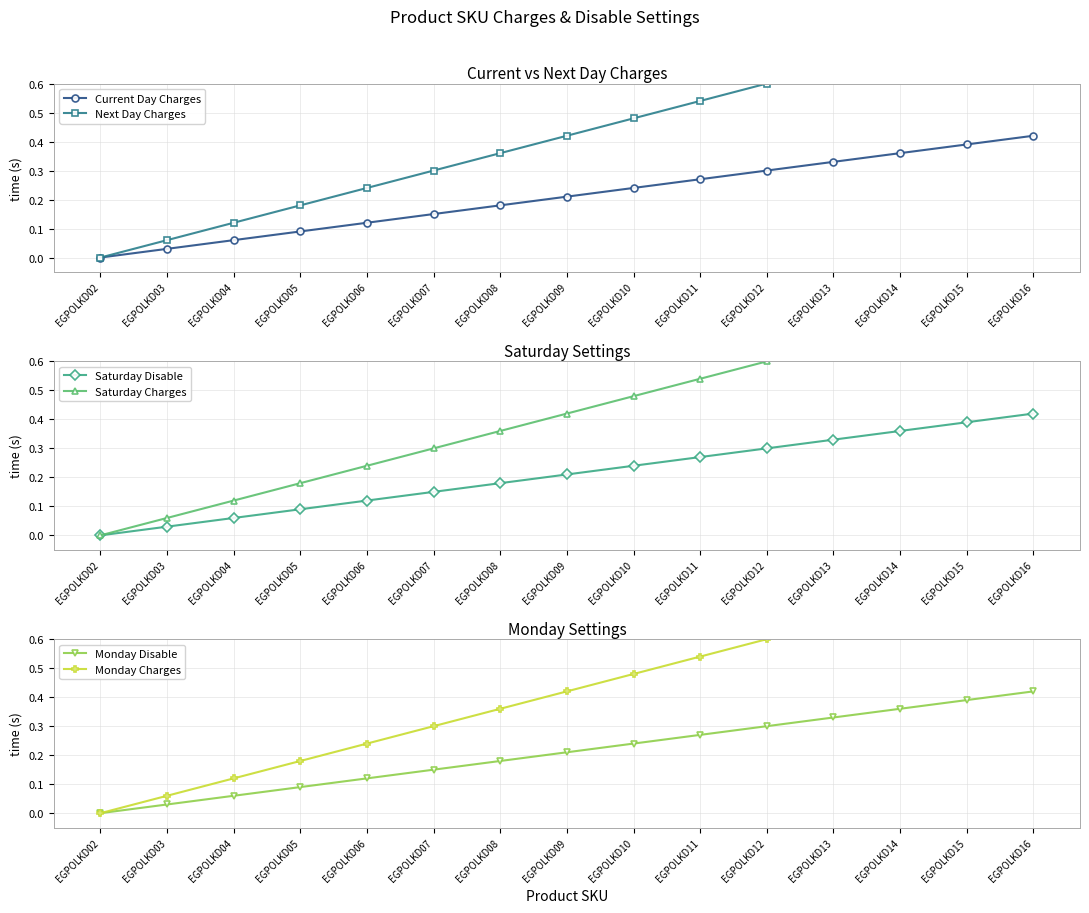

Reading left to right, what are all the values shown in this chart?

Current Day Charges: 0.0	0.0	0.1	0.1	0.1	0.1	0.2	0.2	0.2	0.3	0.3	0.3	0.4	0.4	0.4
Next Day Charges: 0.0	0.1	0.1	0.2	0.2	0.3	0.4	0.4	0.5	0.5	0.6	0.7	0.7	0.8	0.8
Saturday Disable: 0.0	0.0	0.1	0.1	0.1	0.1	0.2	0.2	0.2	0.3	0.3	0.3	0.4	0.4	0.4
Saturday Charges: 0.0	0.1	0.1	0.2	0.2	0.3	0.4	0.4	0.5	0.5	0.6	0.7	0.7	0.8	0.8
Monday Disable: 0.0	0.0	0.1	0.1	0.1	0.1	0.2	0.2	0.2	0.3	0.3	0.3	0.4	0.4	0.4
Monday Charges: 0.0	0.1	0.1	0.2	0.2	0.3	0.4	0.4	0.5	0.5	0.6	0.7	0.7	0.8	0.8